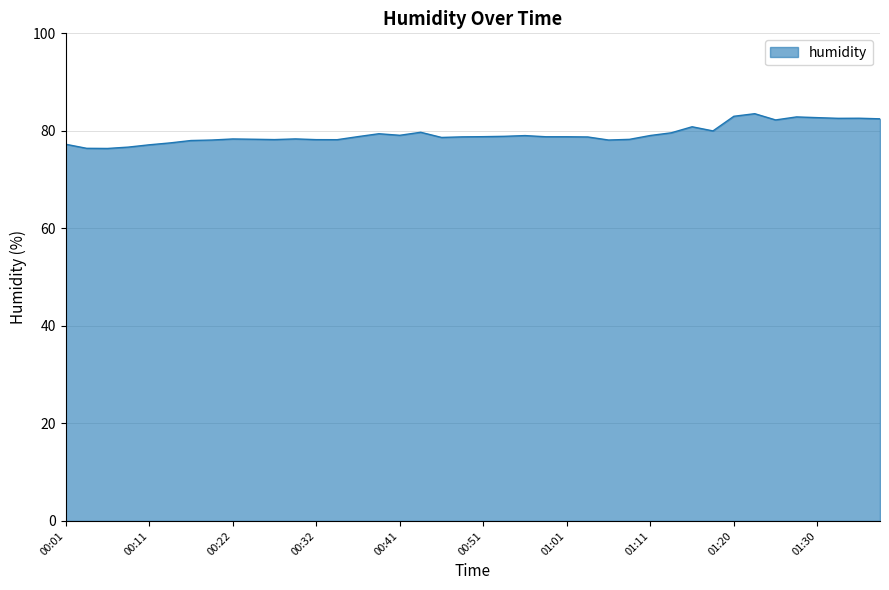

What is the difference between the second highest and minimum values?

6.6